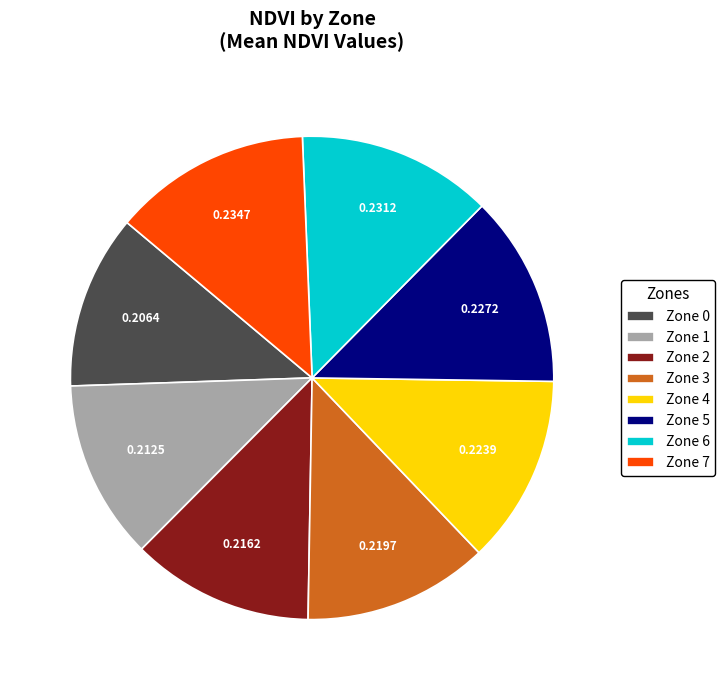

Which has a higher value, Zone 1 or Zone 6?

Zone 6